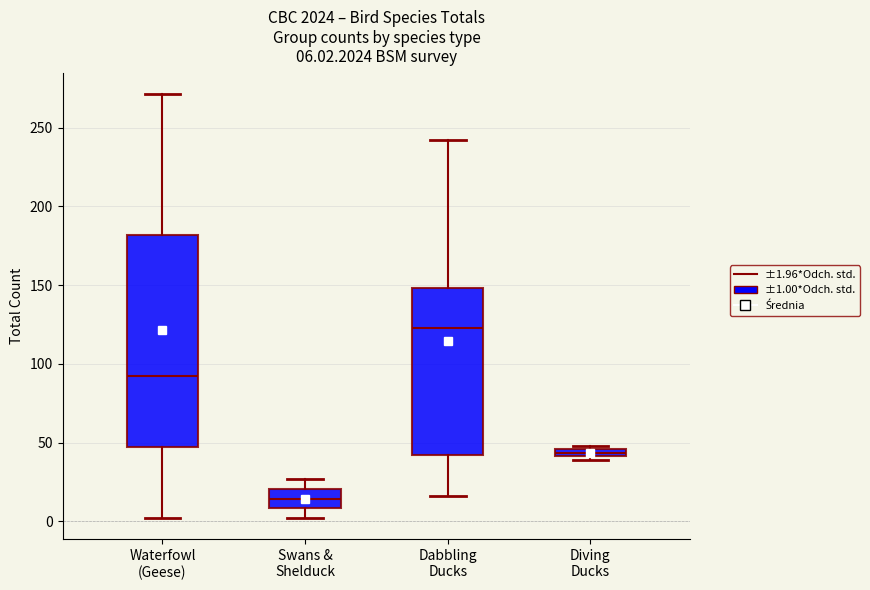

Which box's median line is the lowest?

Swans & Shelduck